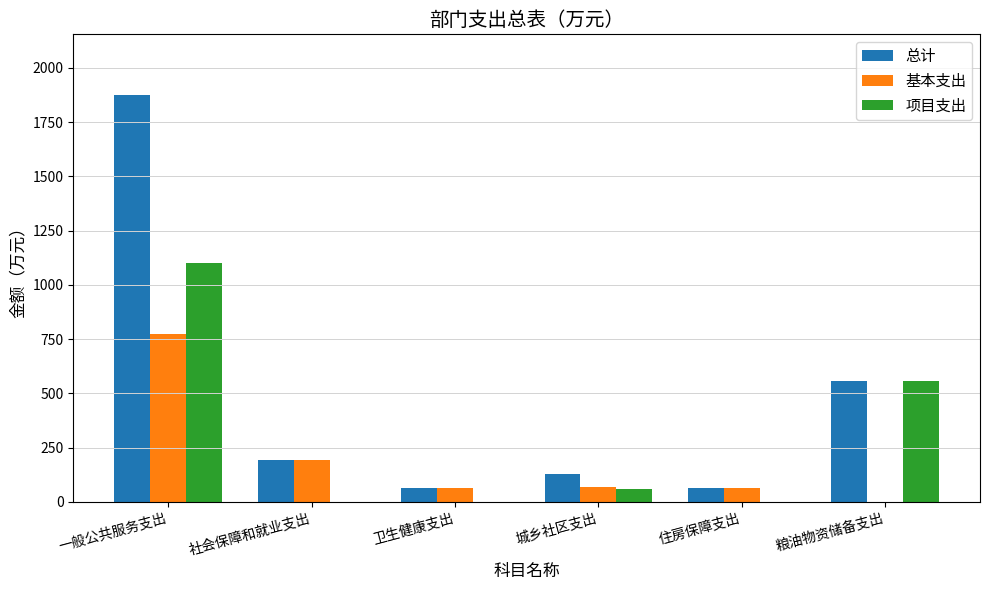

At which category is the sum across all series the highest?

一般公共服务支出